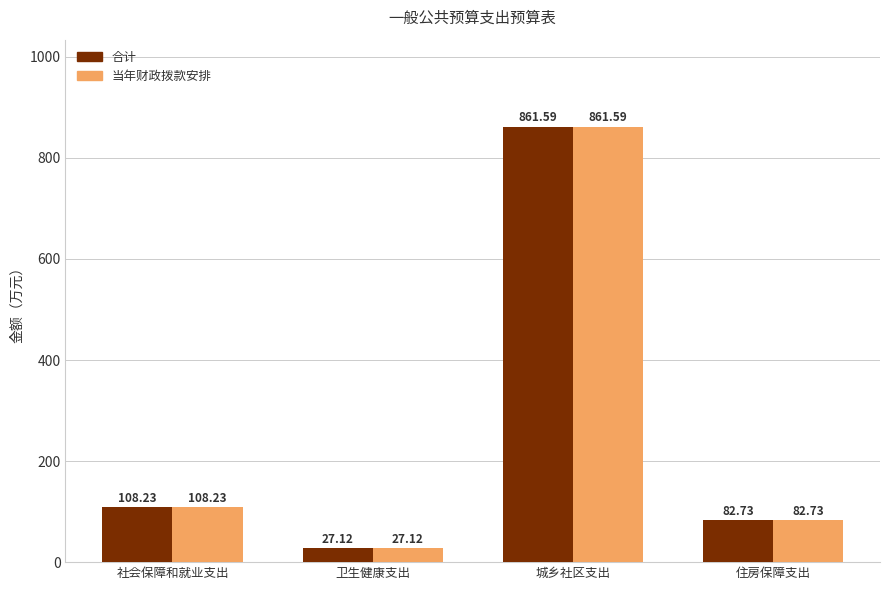

At how many categories does at least one series exceed 473?

1